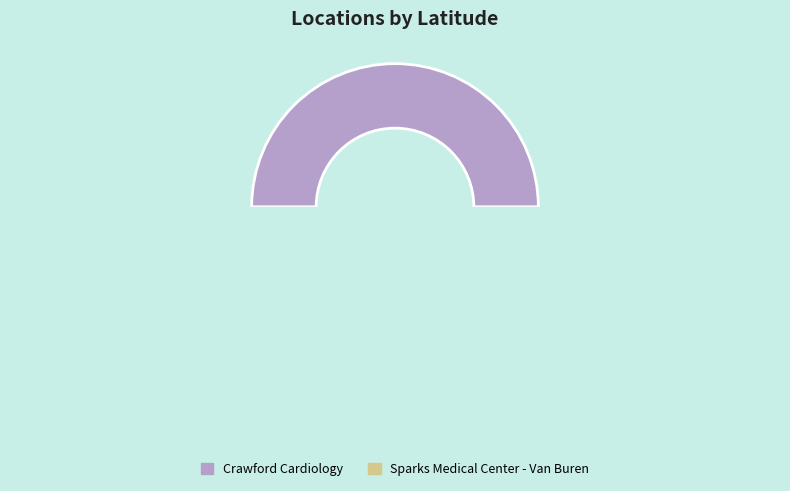

Does any single category account for the majority?

Yes